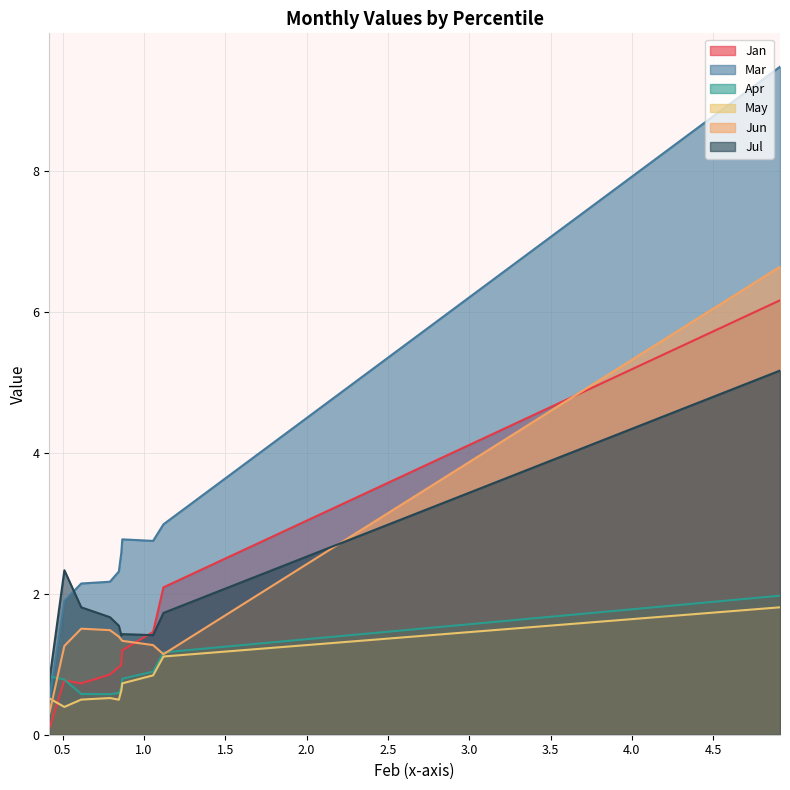

What is the lowest value of the Apr series?

0.6